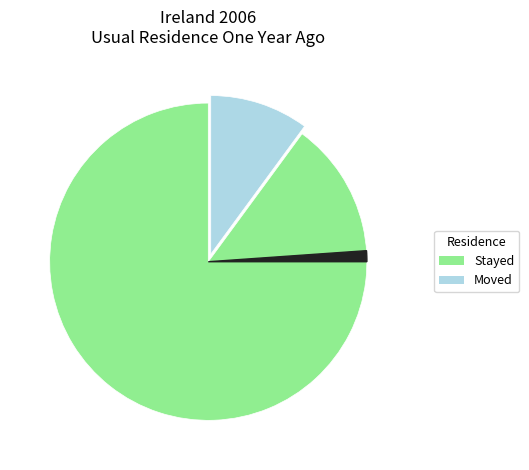

Does any single category account for the majority?

Yes